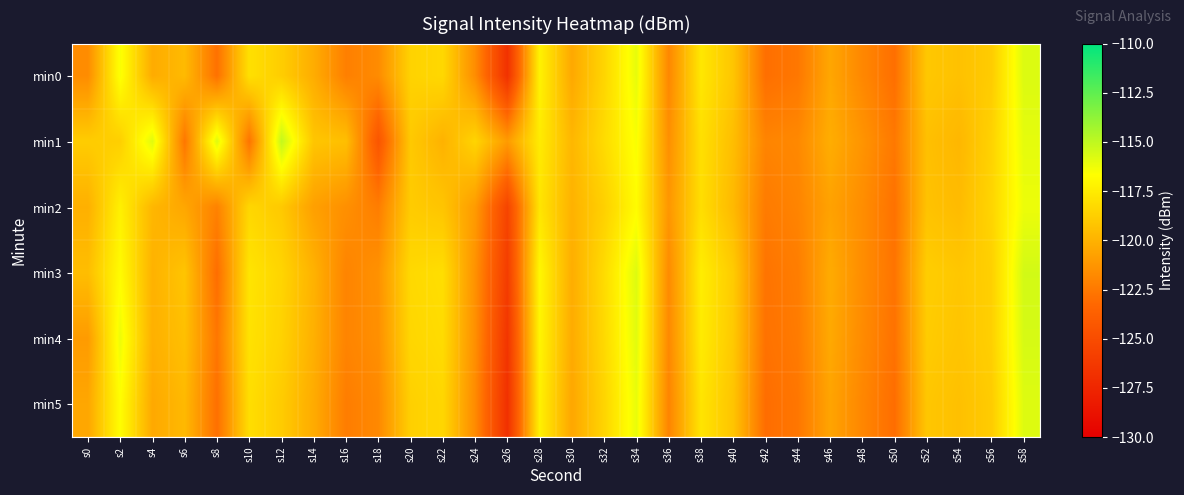

How many series are shown in this chart?

6